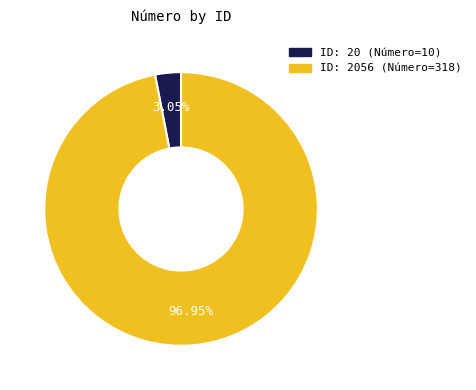

Is there any slice that represents more than half of the pie?

Yes